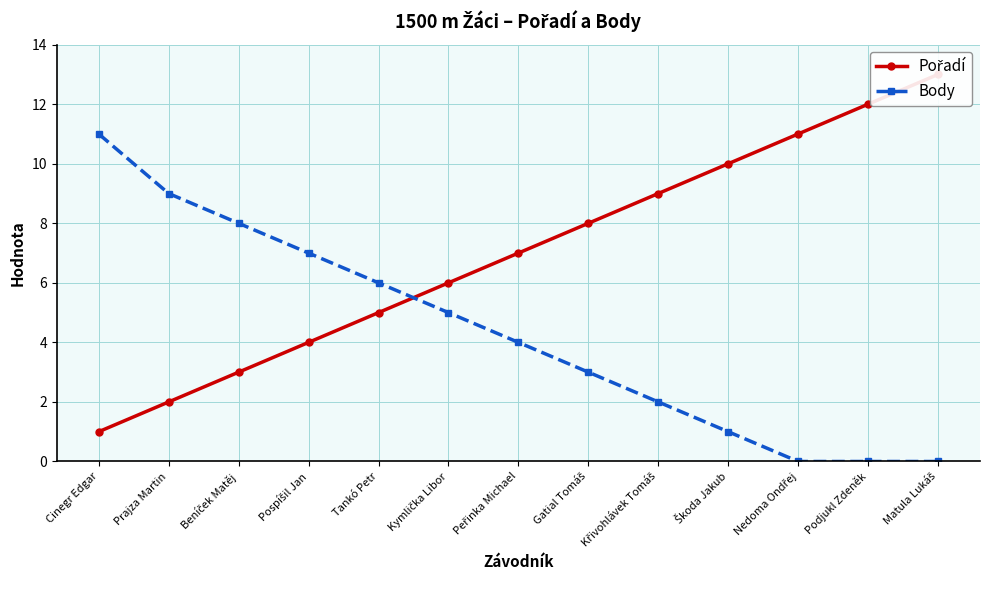

What is the highest value of the Pořadí series?

13